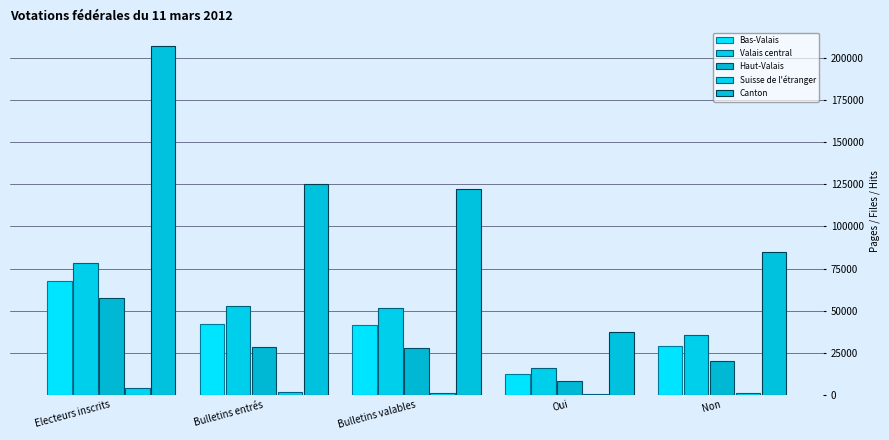

Which series has the largest total across all categories?

Canton